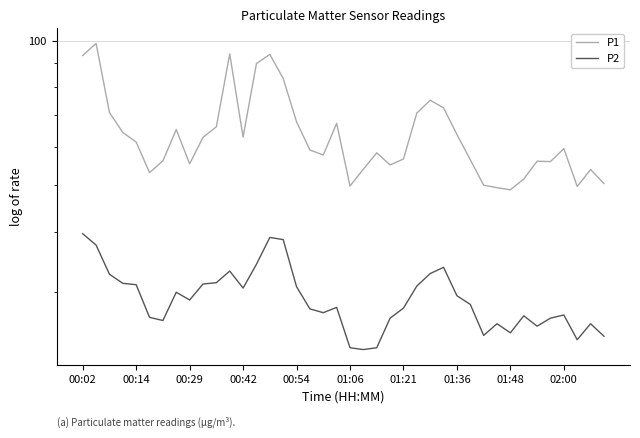

What is the spread (max minus min) of values at 22?

35.5